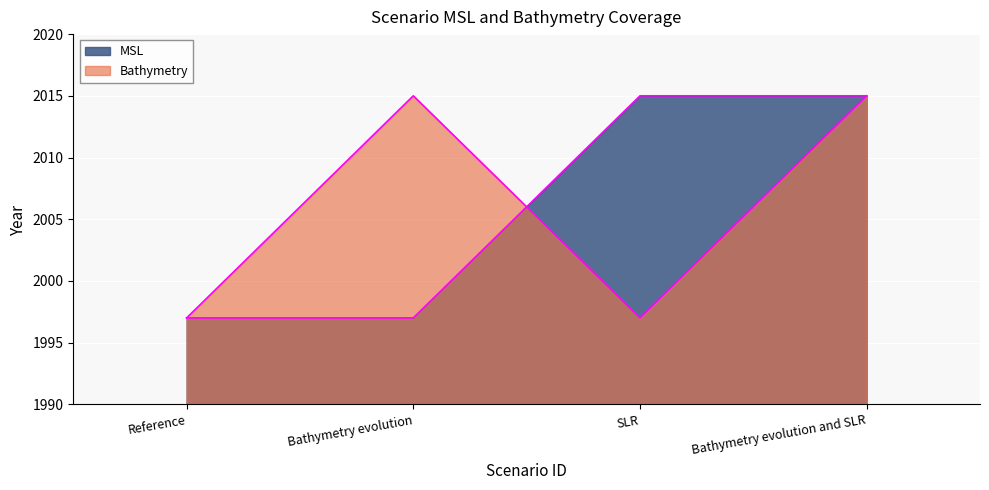

Is the value of MSL at Bathymetry evolution and SLR greater than the value of Bathymetry at Bathymetry evolution?

No